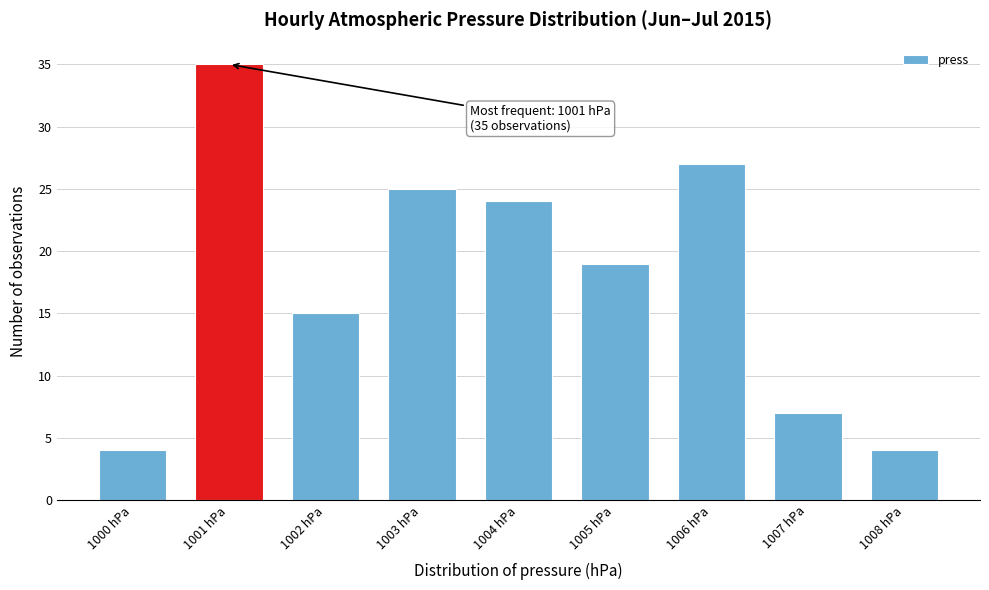

Which range on the x-axis has the tallest bar?

1000.5 to 1001.5